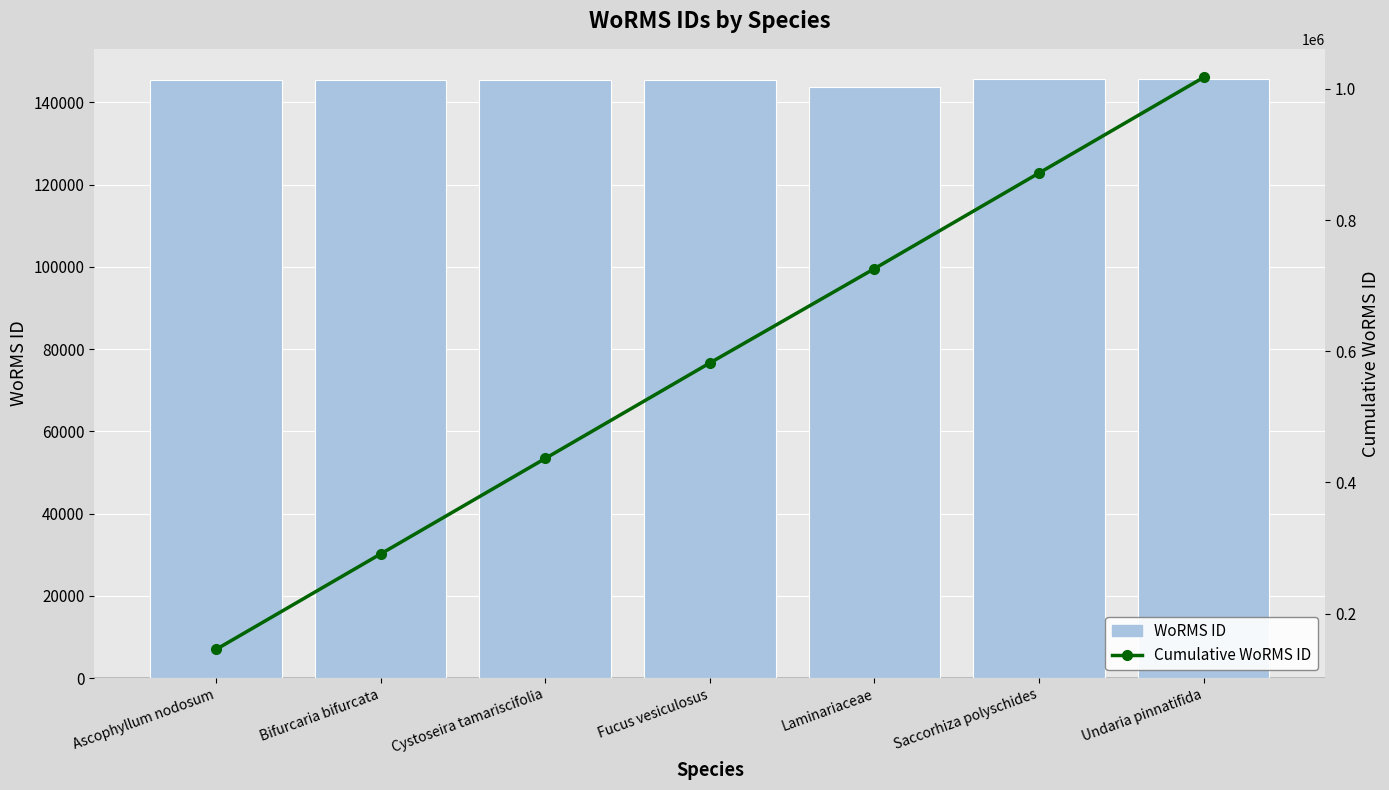

What is the value of the Cumulative WoRMS ID bar at the 4th from the left?

582128